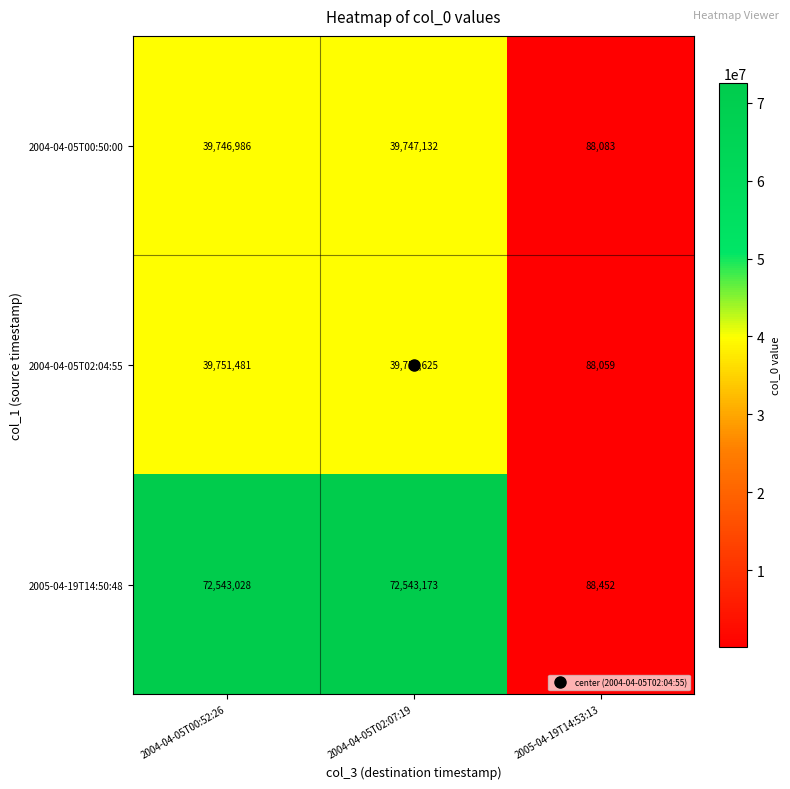

The 2004-04-05T02:04:55 series shows 67368004 at 2004-04-05T02:07:19. True or false?

False